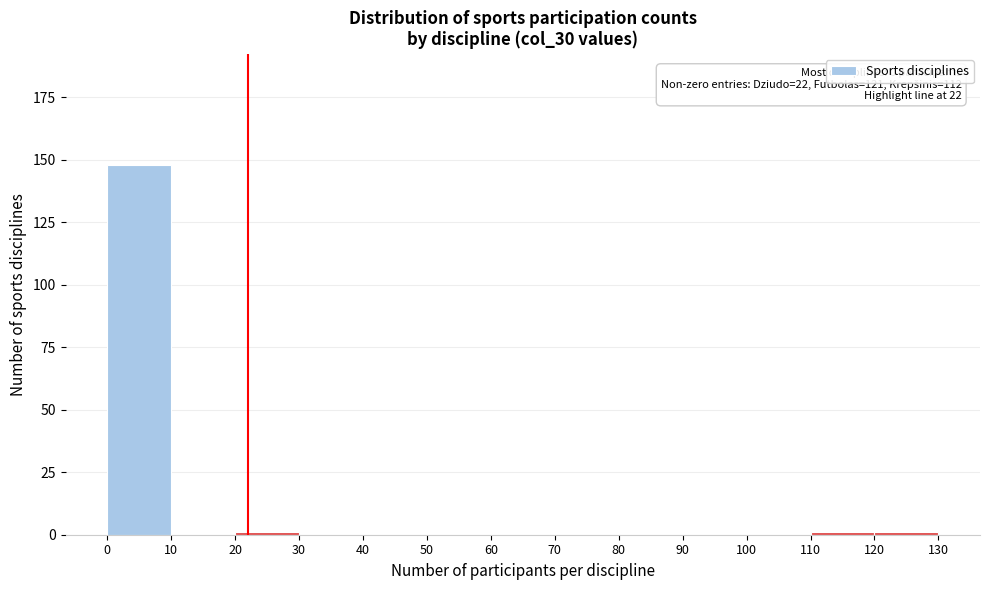

Over which range of the x-axis is the bar tallest?

0 to 10